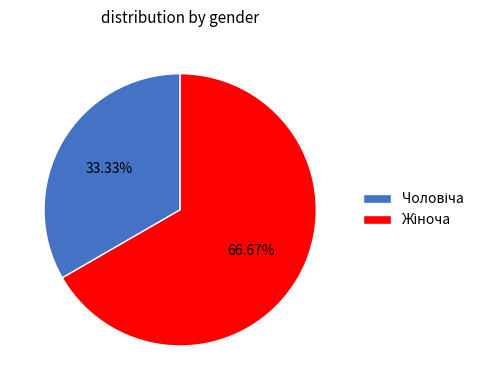

Does any single category account for the majority?

Yes